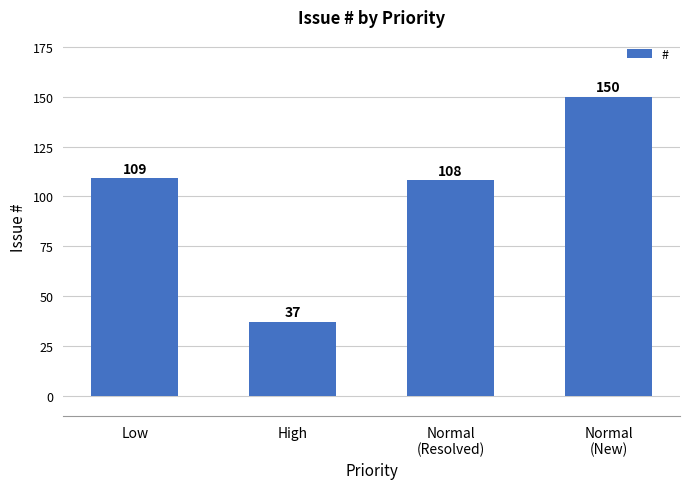

The value at Normal
(New) is 37. True or false?

False